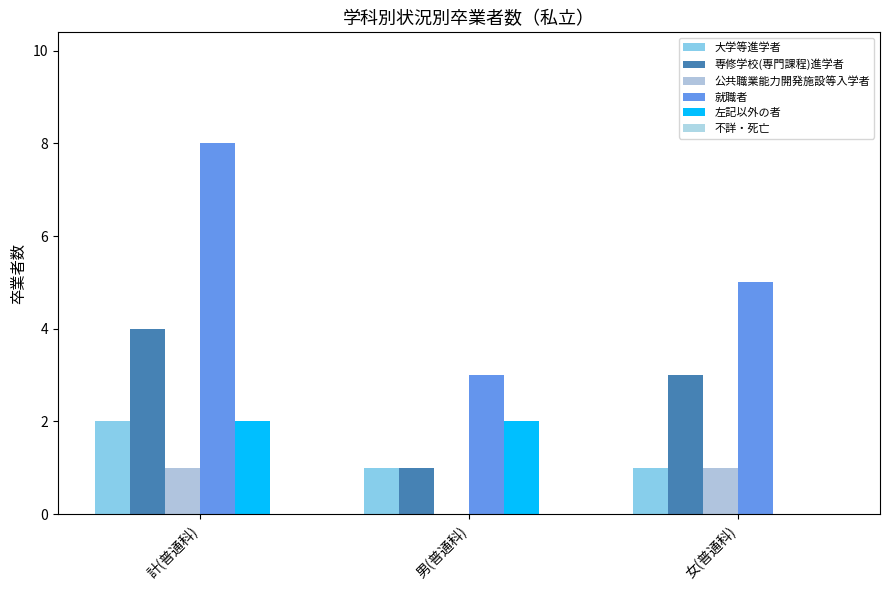

What is the spread (max minus min) of values at 男(普通科)?

3